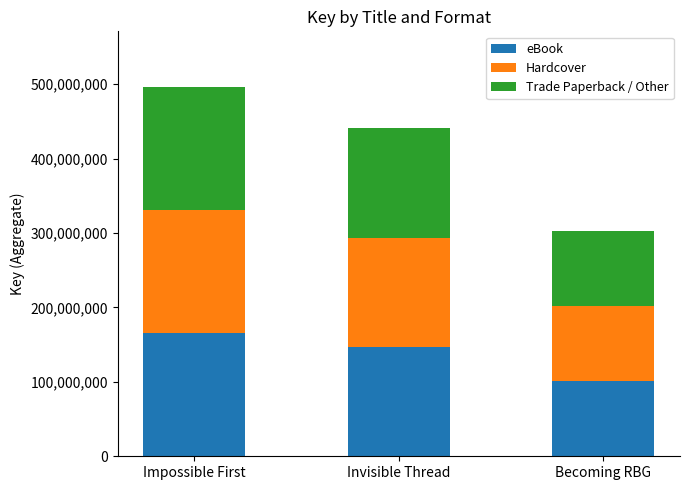

What is the difference between the maximum and minimum values in the eBook series?

64506177